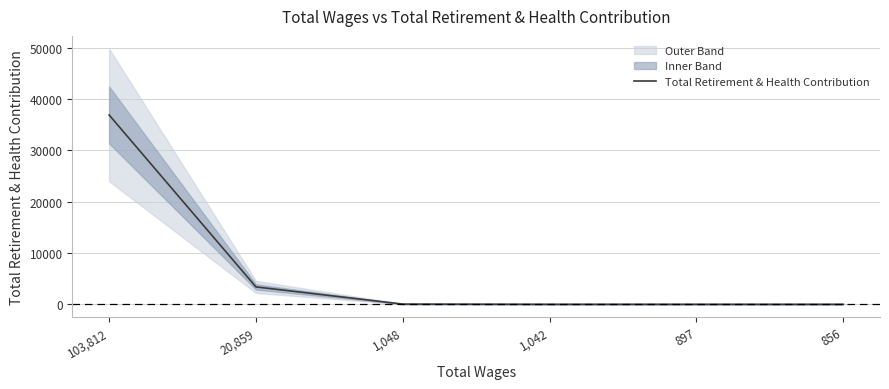

What is the difference between the values at 856 and 1,048?

39